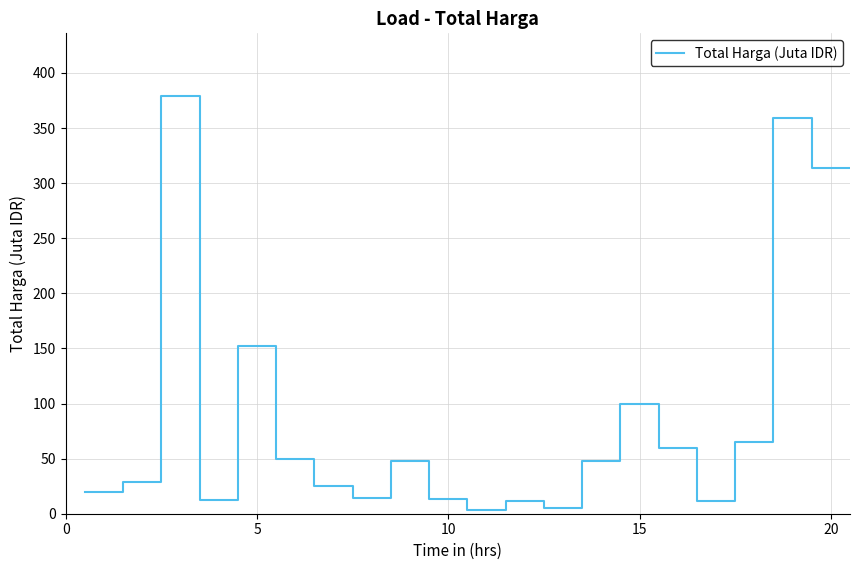

What is the difference between the maximum and minimum values?

375.2